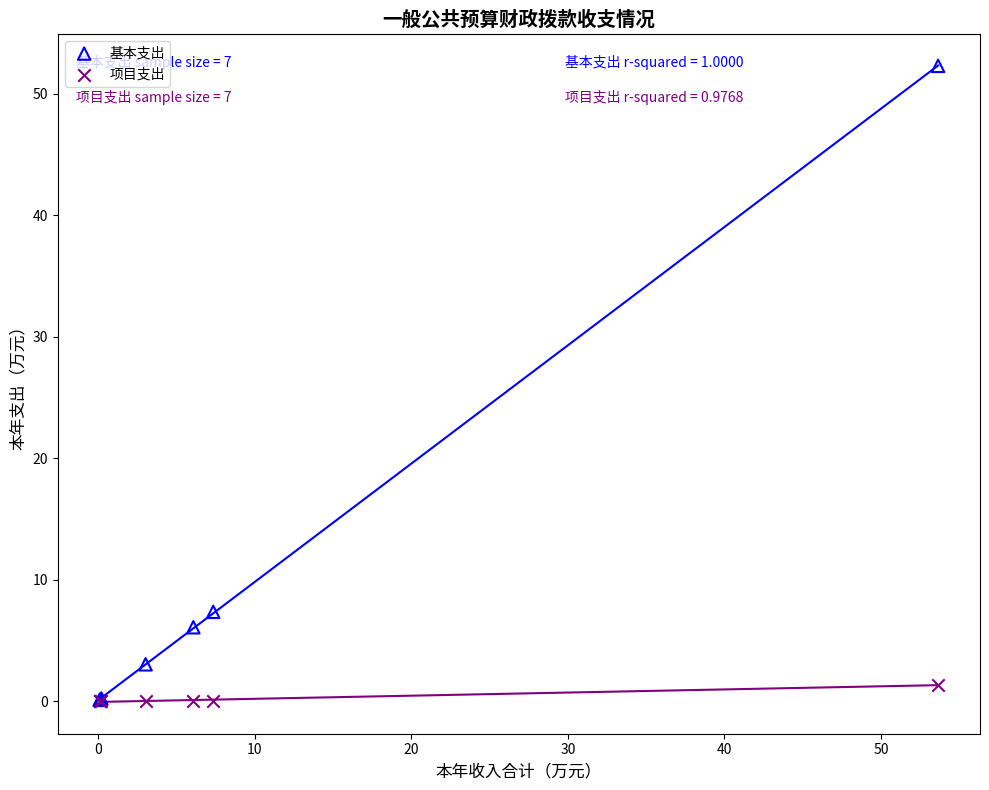

What are all the series names shown in the legend?

基本支出, 项目支出